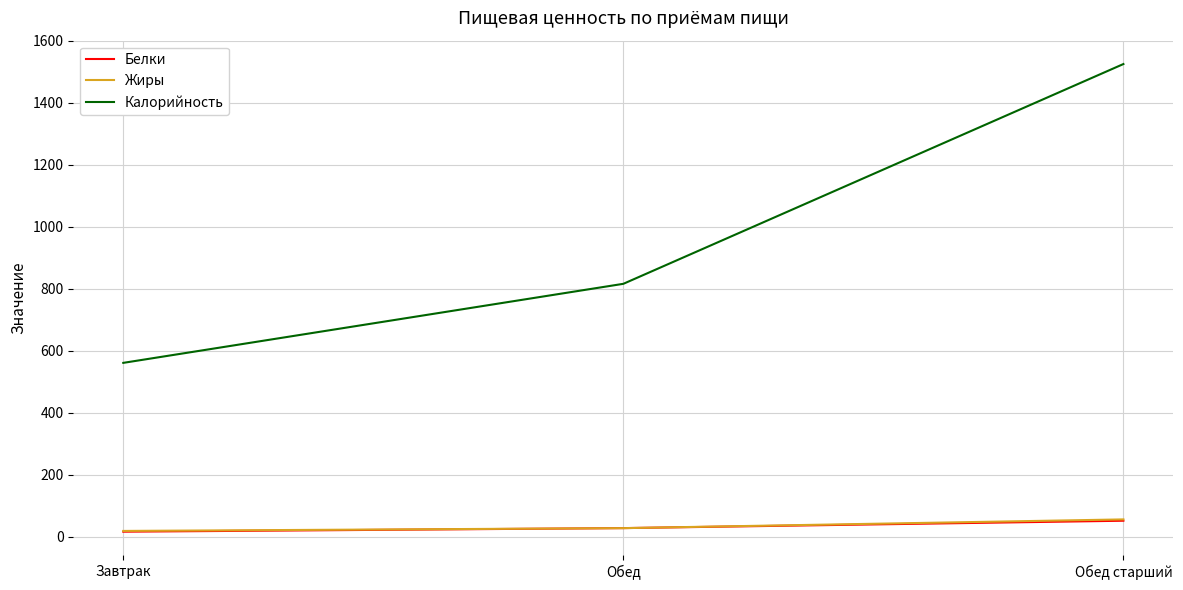

True or false: Калорийность has a value of 1525.0 at Обед старший.

True